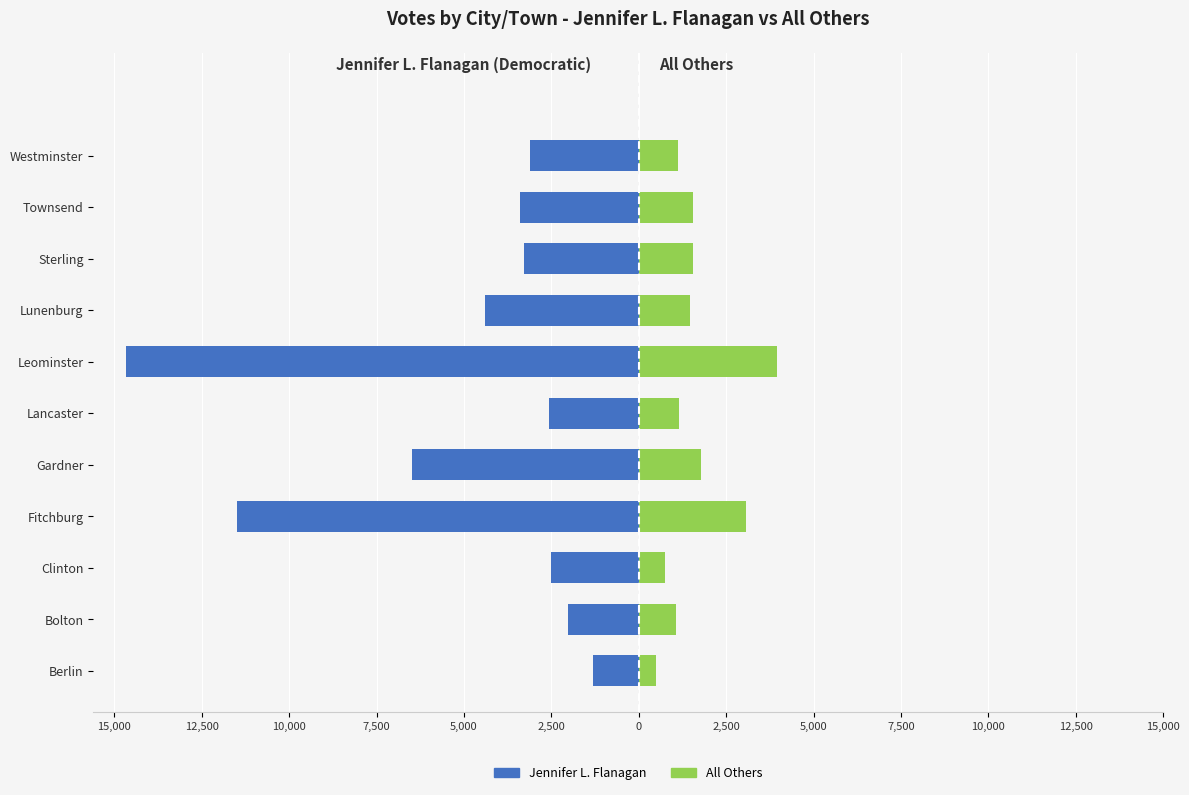

What is the spread (max minus min) of values at 2,500?

3730